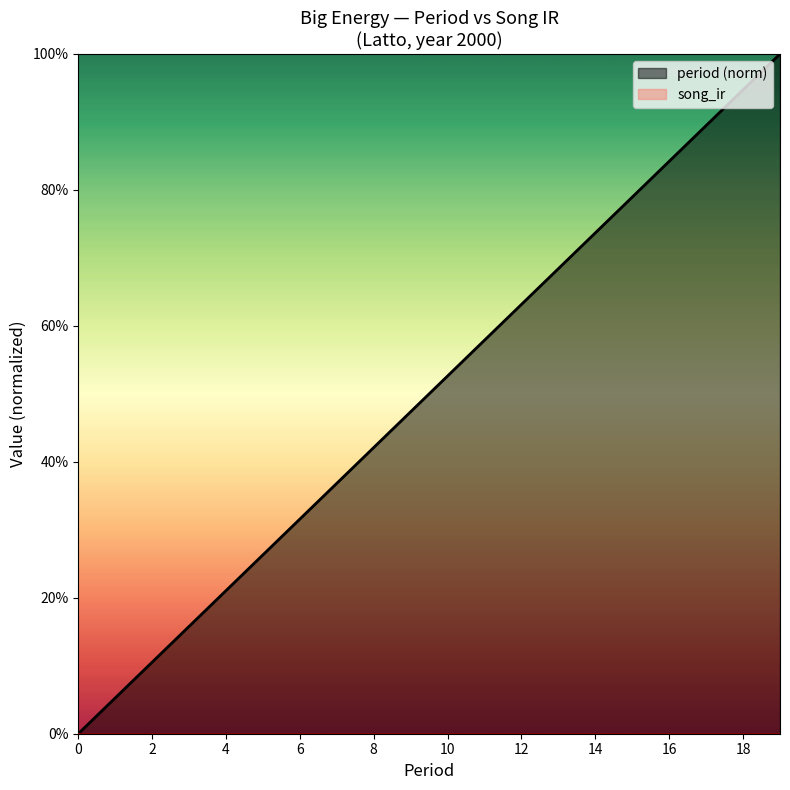

What is the difference between the maximum and second lowest values?

0.9